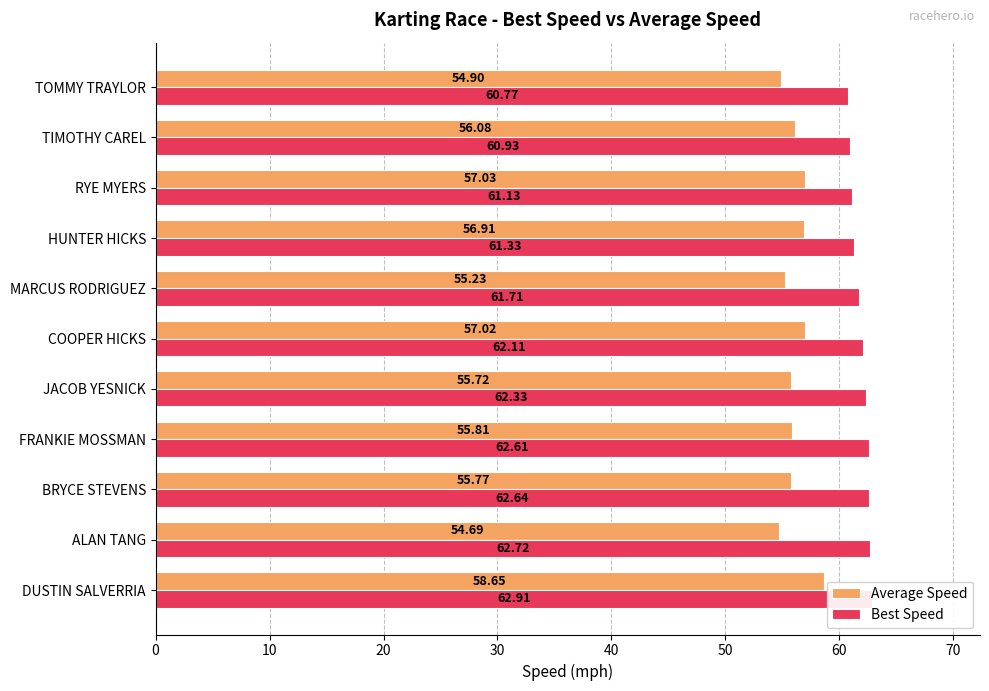

How many data points does each series have?

11